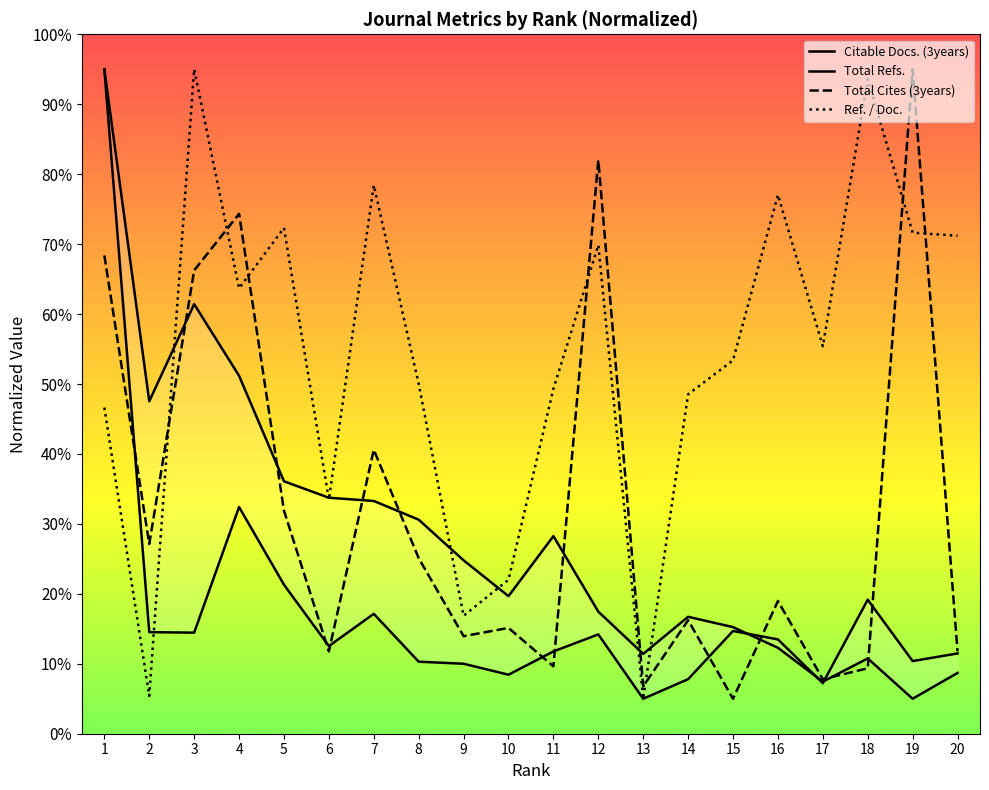

What is the minimum value for Ref. / Doc.?

5.0